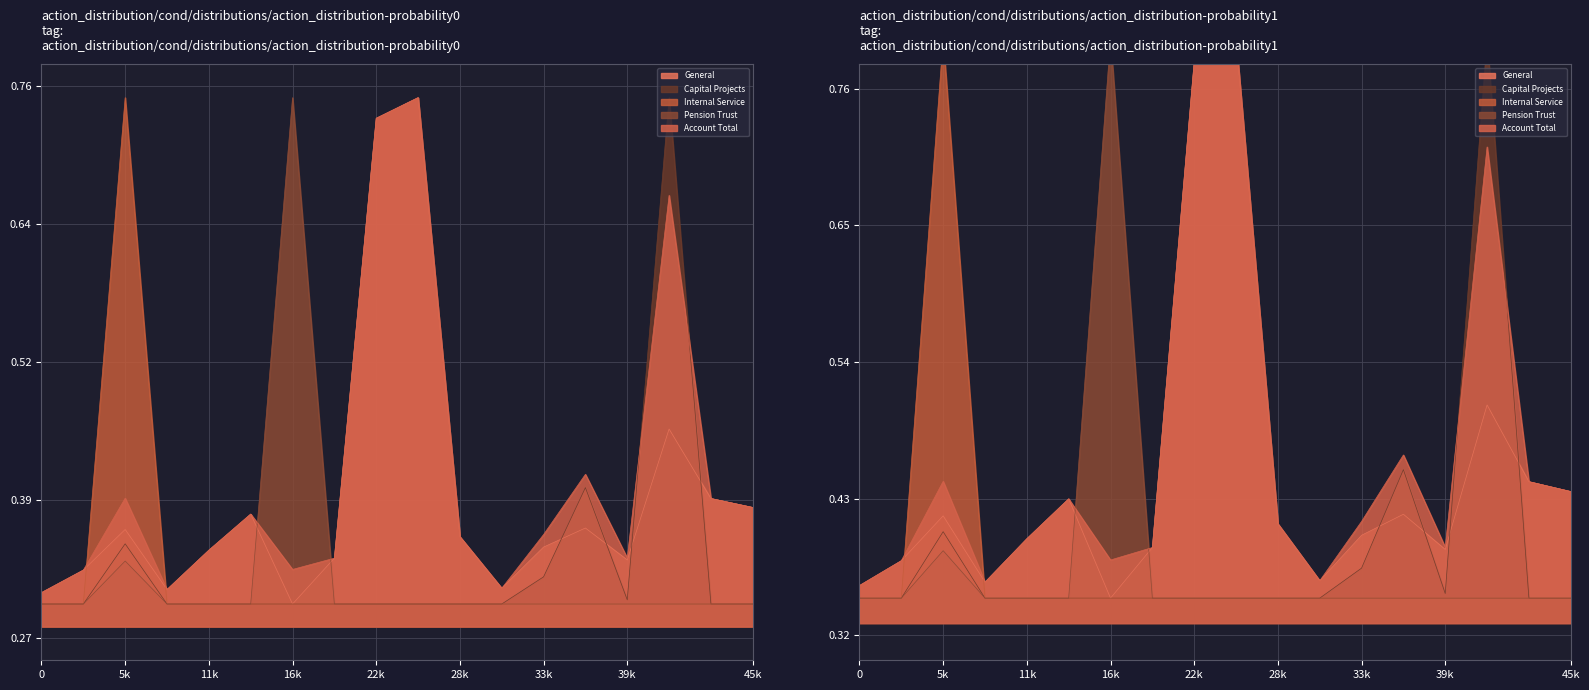

Rank the series by their maximum value, from lowest to highest.

General, Capital Projects, Pension Trust, Account Total, Internal Service